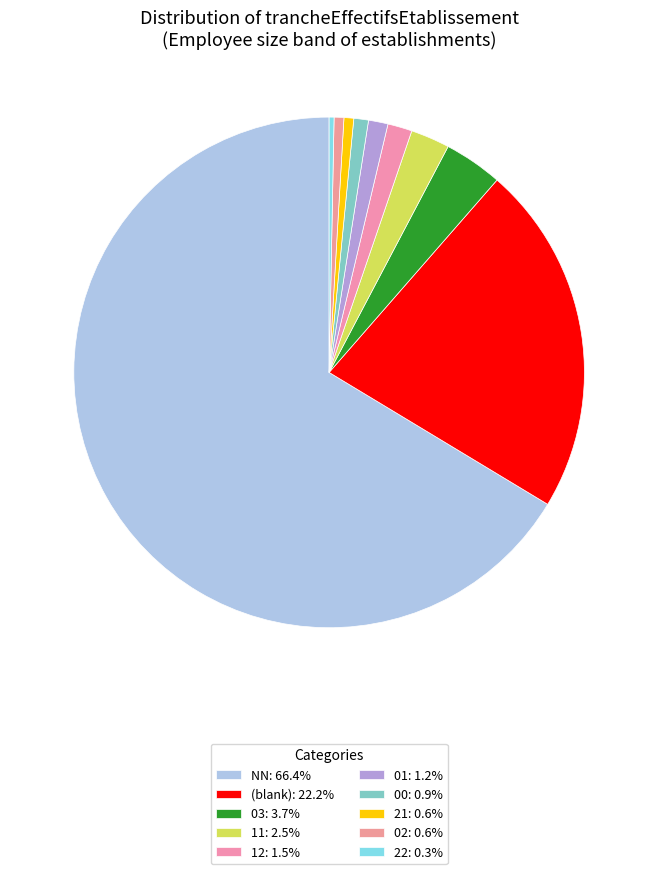

Which slice is the smallest?

22